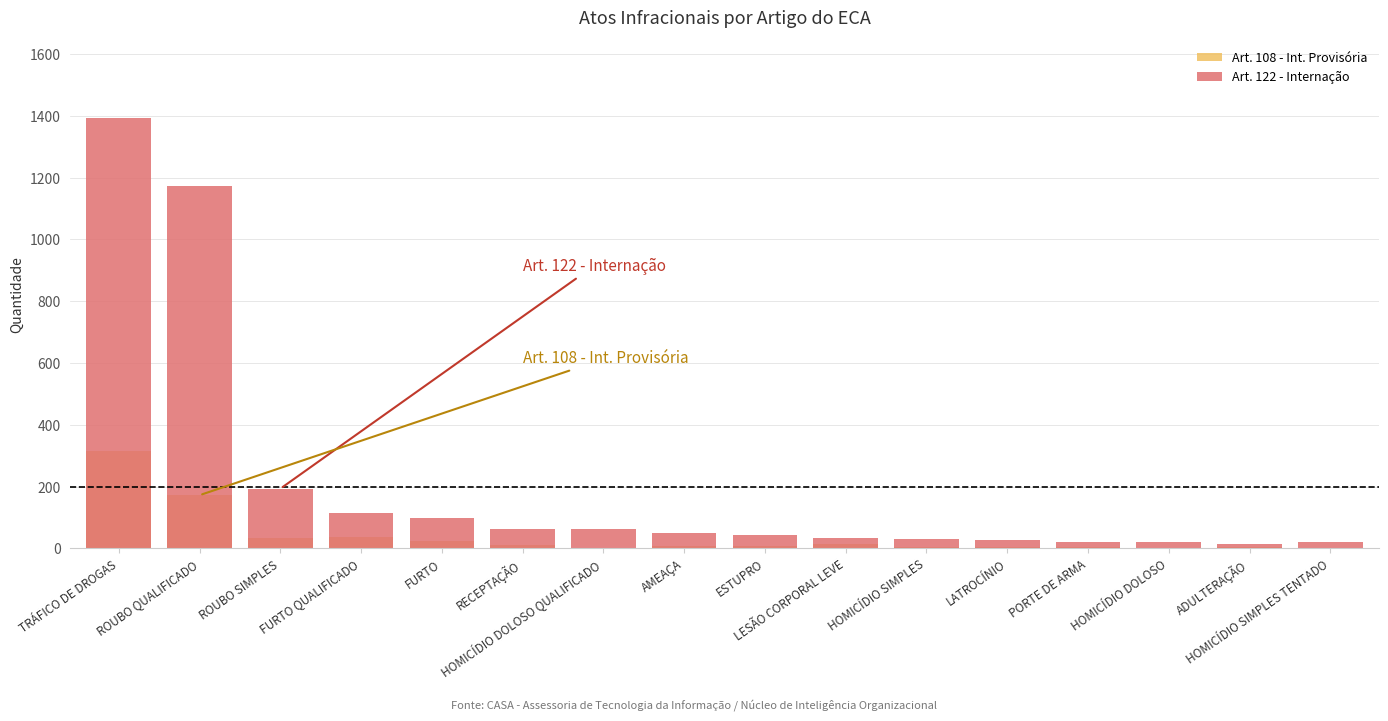

Reading left to right, transcribe all the data shown in this chart.

Art. 108 - Int. Provisória: TRÁFICO DE DROGAS=316	ROUBO QUALIFICADO=172	ROUBO SIMPLES=35	FURTO QUALIFICADO=36	FURTO=23	RECEPTAÇÃO=12	HOMICÍDIO DOLOSO QUALIFICADO=2	AMEAÇA=6	ESTUPRO=8	LESÃO CORPORAL LEVE=14	HOMICÍDIO SIMPLES=3	LATROCÍNIO=4	PORTE DE ARMA=3	HOMICÍDIO DOLOSO=1	ADULTERAÇÃO=3	HOMICÍDIO SIMPLES TENTADO=0
Art. 122 - Internação: TRÁFICO DE DROGAS=1394	ROUBO QUALIFICADO=1173	ROUBO SIMPLES=193	FURTO QUALIFICADO=114	FURTO=99	RECEPTAÇÃO=63	HOMICÍDIO DOLOSO QUALIFICADO=62	AMEAÇA=49	ESTUPRO=42	LESÃO CORPORAL LEVE=33	HOMICÍDIO SIMPLES=29	LATROCÍNIO=26	PORTE DE ARMA=20	HOMICÍDIO DOLOSO=21	ADULTERAÇÃO=13	HOMICÍDIO SIMPLES TENTADO=20